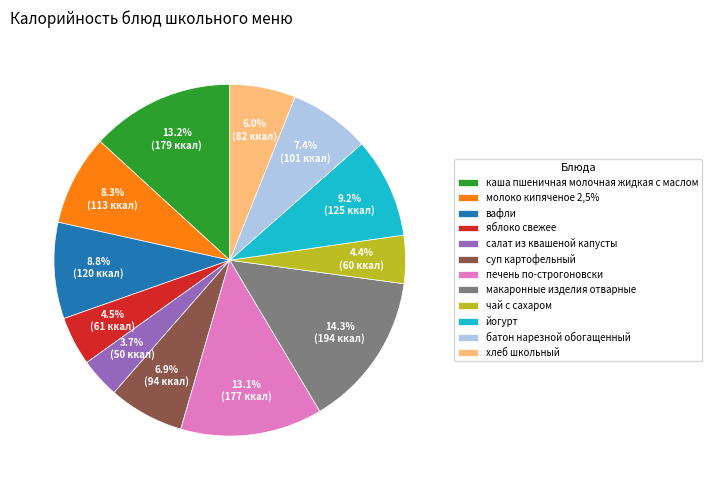

Does any single category account for the majority?

No